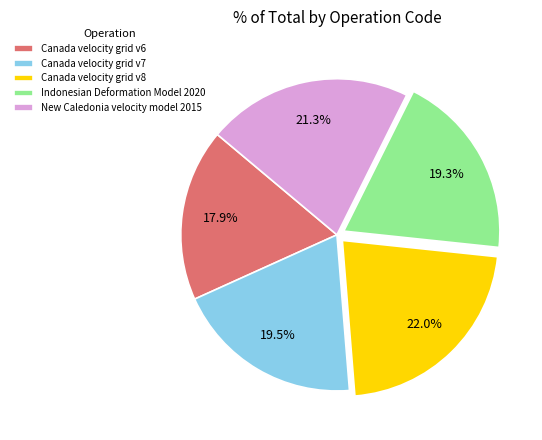

Is it true that Indonesian Deformation Model 2020 is 19% of the pie?

True